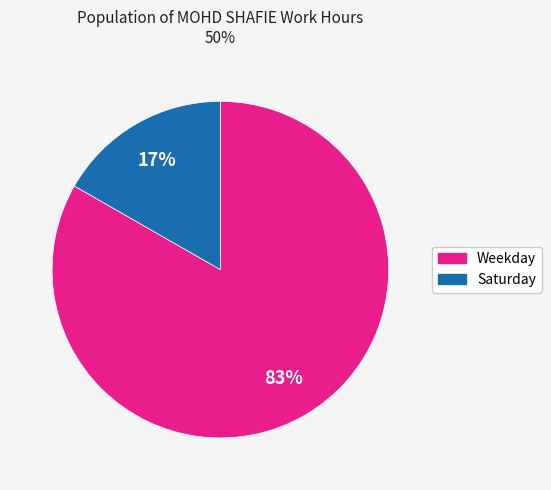

How many segments does this pie chart have?

2